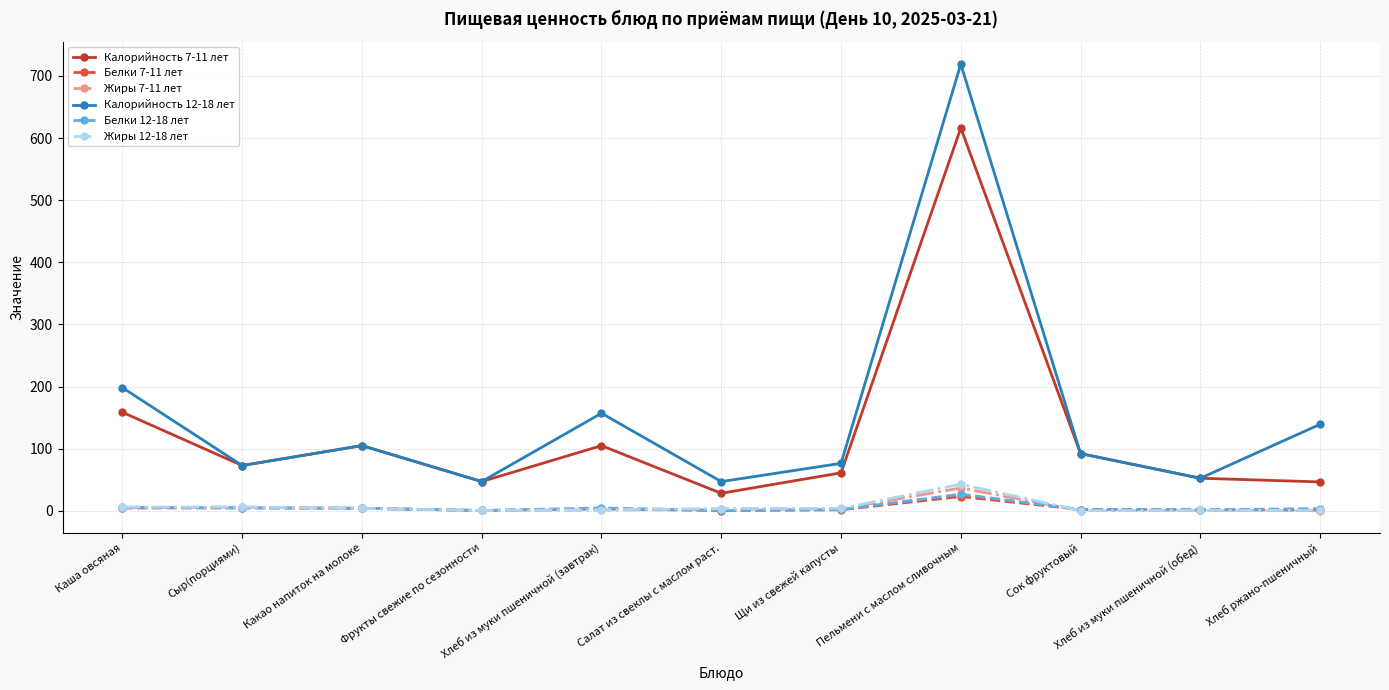

At which category does Калорийность 7-11 лет reach its first local peak?

Какао напиток на молоке